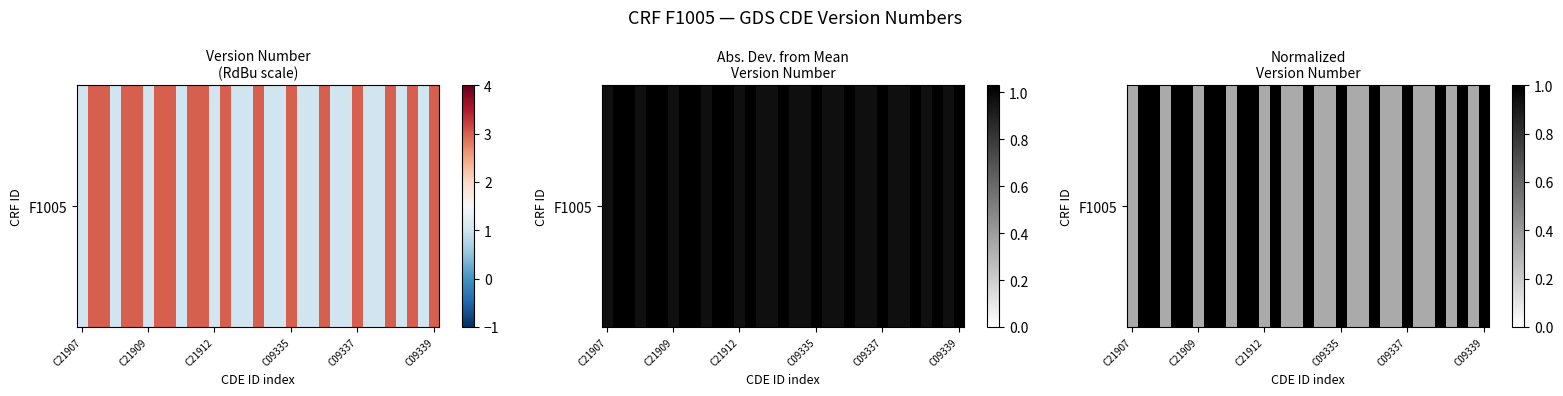

At which label is the value closest to 0?

C21907